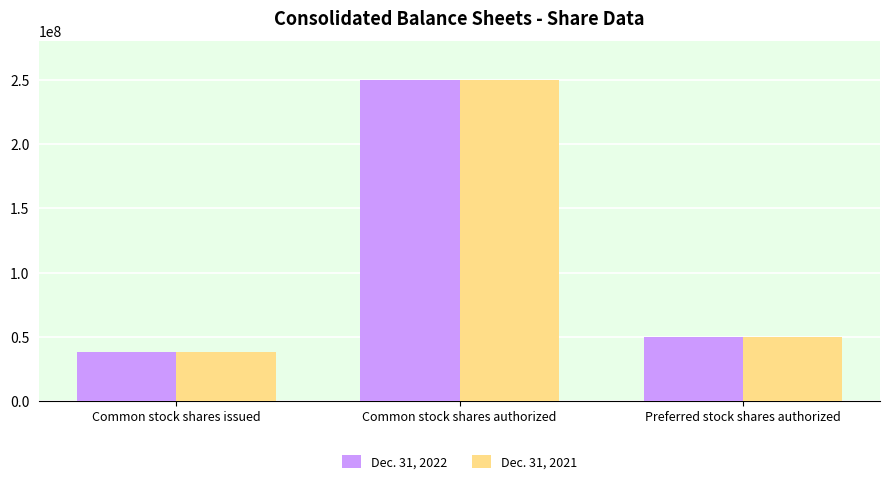

What is the total value across all series at Common stock shares authorized?

500000000